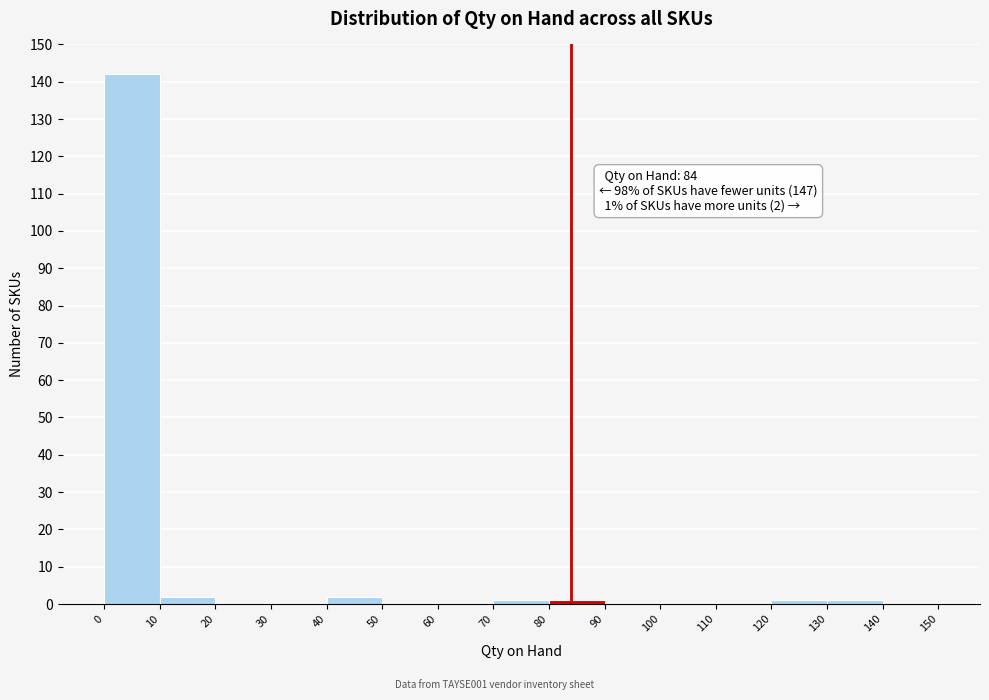

Which range on the x-axis has the tallest bar?

0 to 10